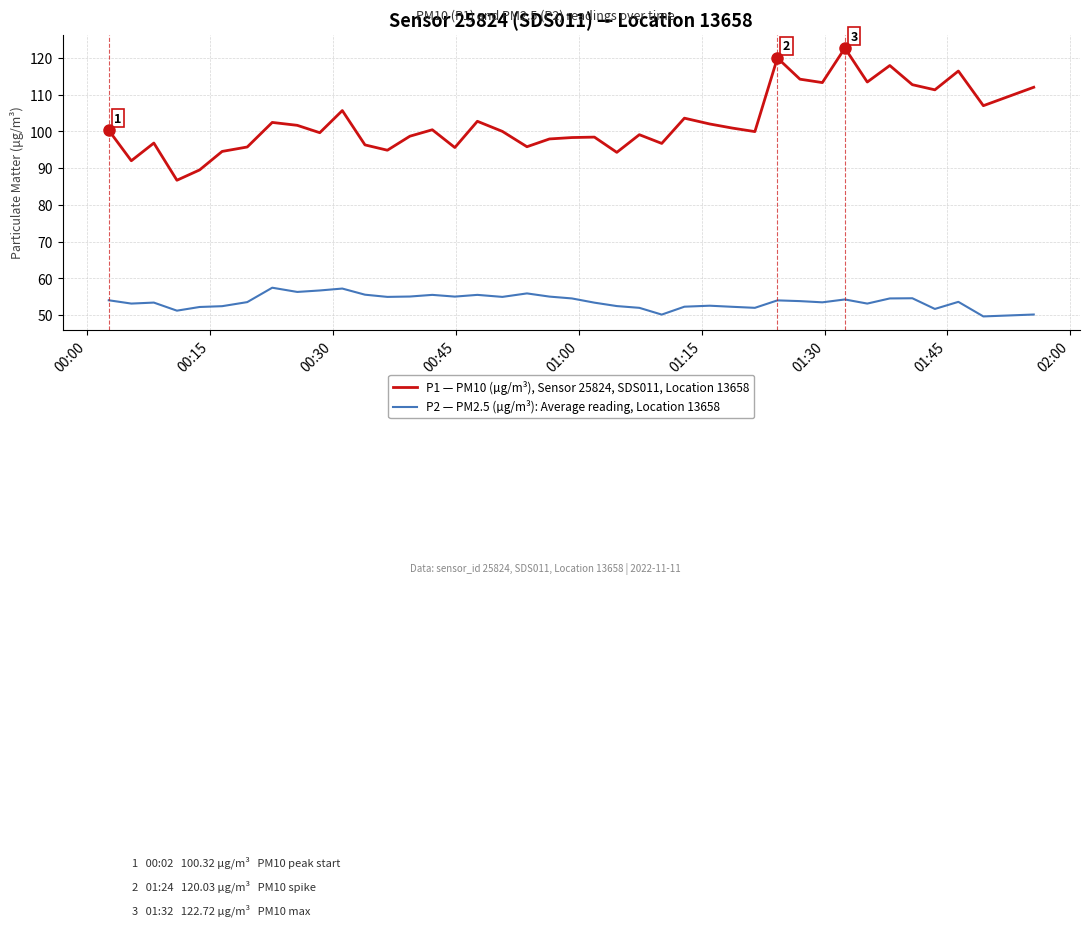

List the series in order of their overall mean, highest first.

P1 — PM10 (µg/m³), Sensor 25824, SDS011, Location 13658, P2 — PM2.5 (µg/m³): Average reading, Location 13658